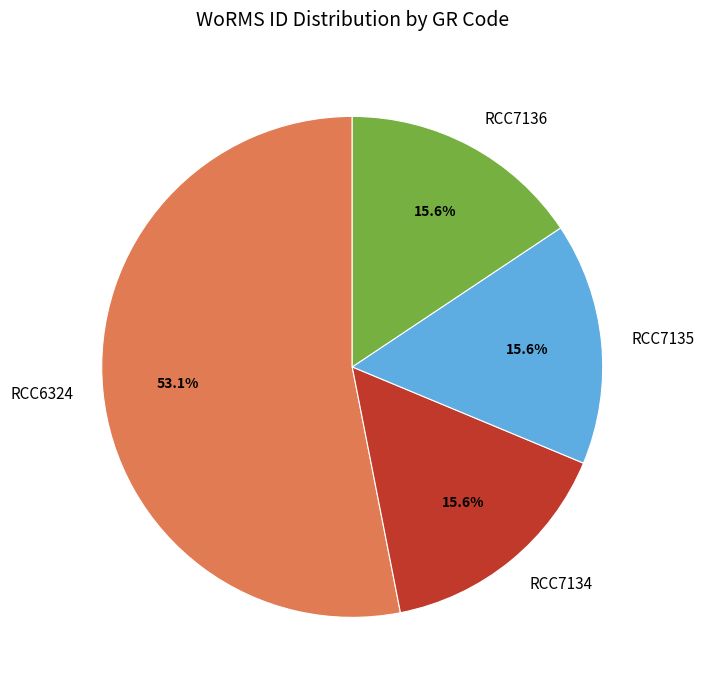

Which slice is the largest?

RCC6324